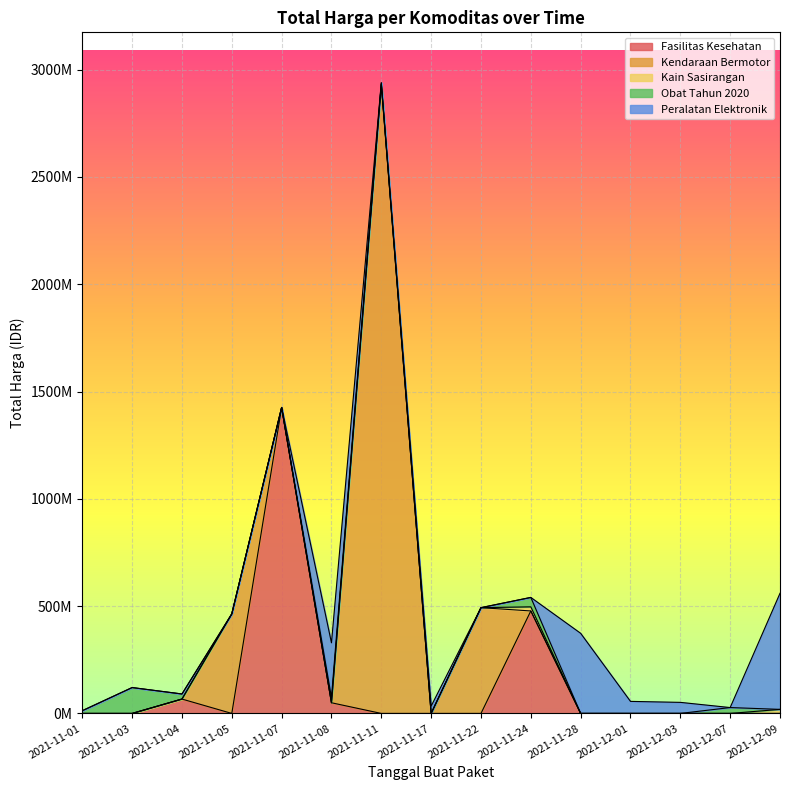

What is the sum of all values?

7518497085